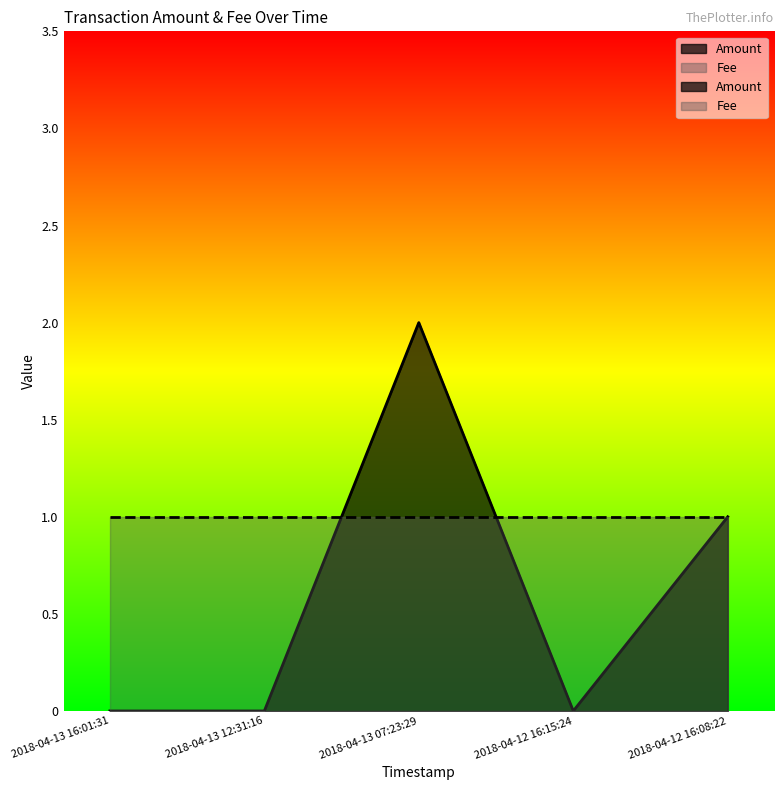

What is the label of the 1st point from the left?

2018-04-13 16:01:31